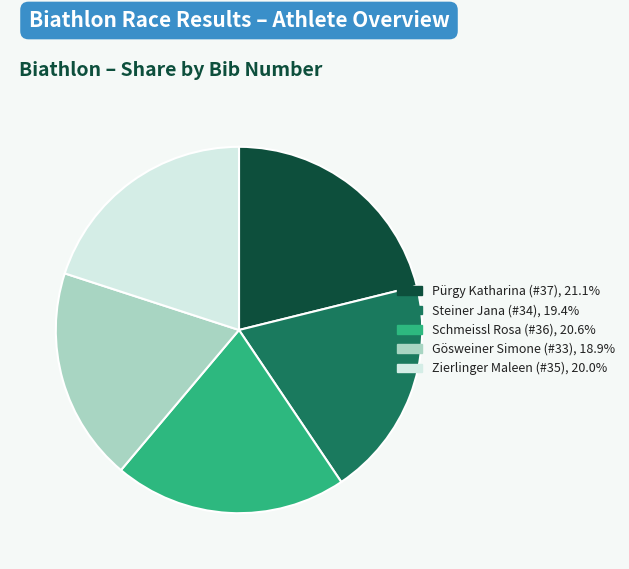

Which category has the biggest portion of the pie?

Pürgy Katharina (#37)